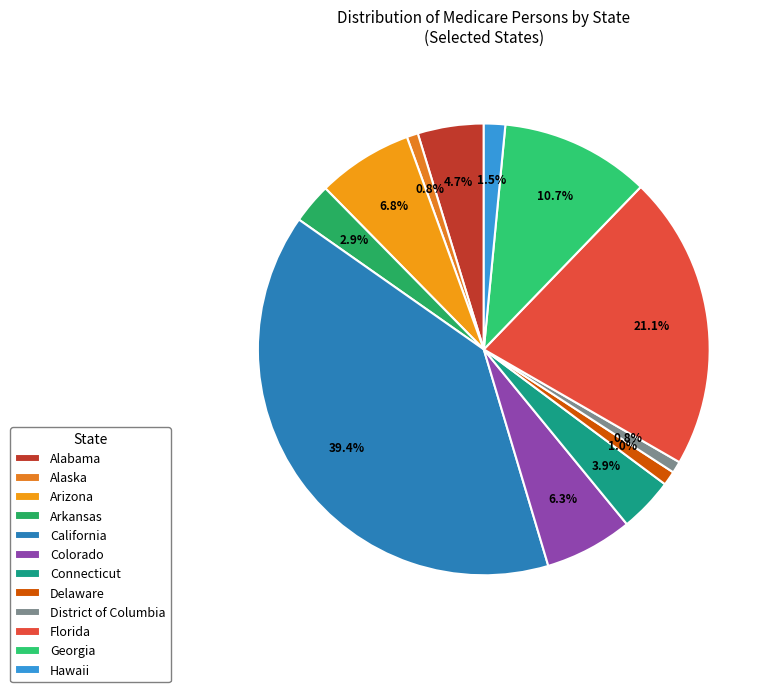

What is the largest slice in the pie chart?

California